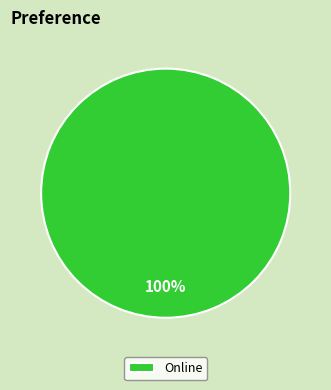

Is it true that Online is 100% of the pie?

True